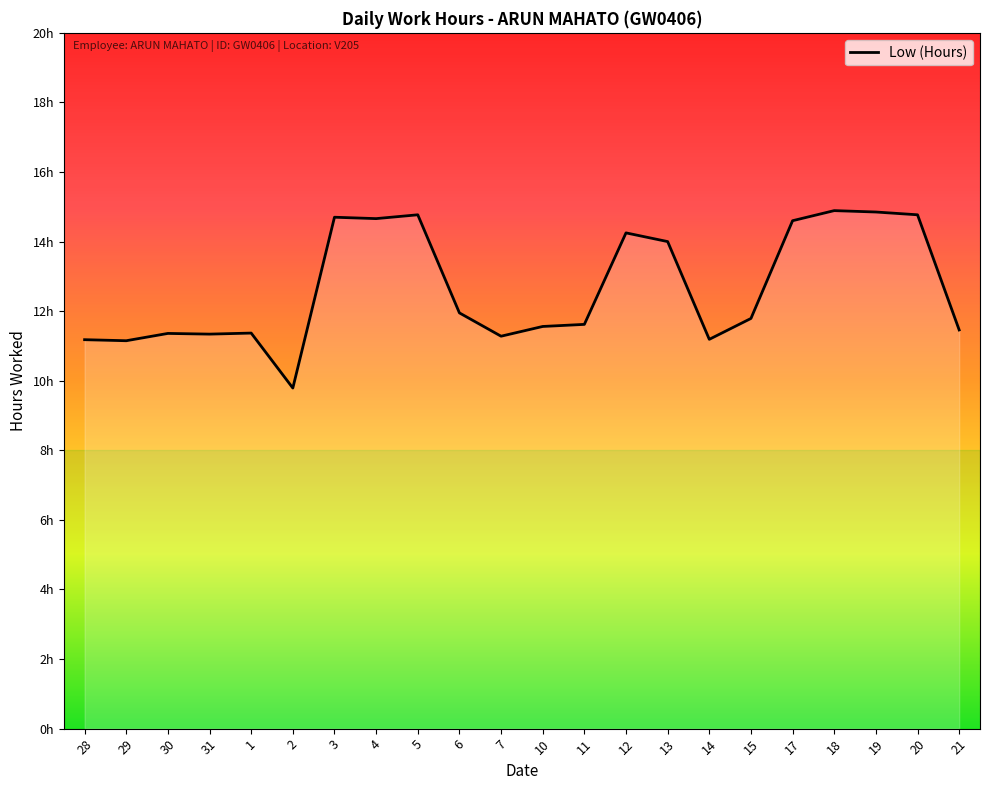

What is the value of the 3rd point from the left?

11.4